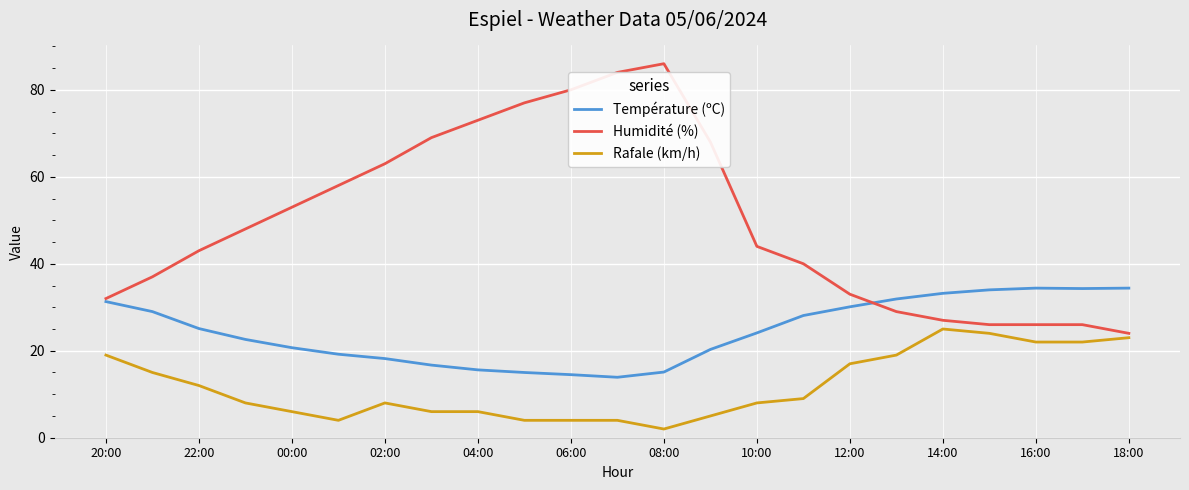

Rank the series by their maximum value, from lowest to highest.

Rafale (km/h), Température (ºC), Humidité (%)